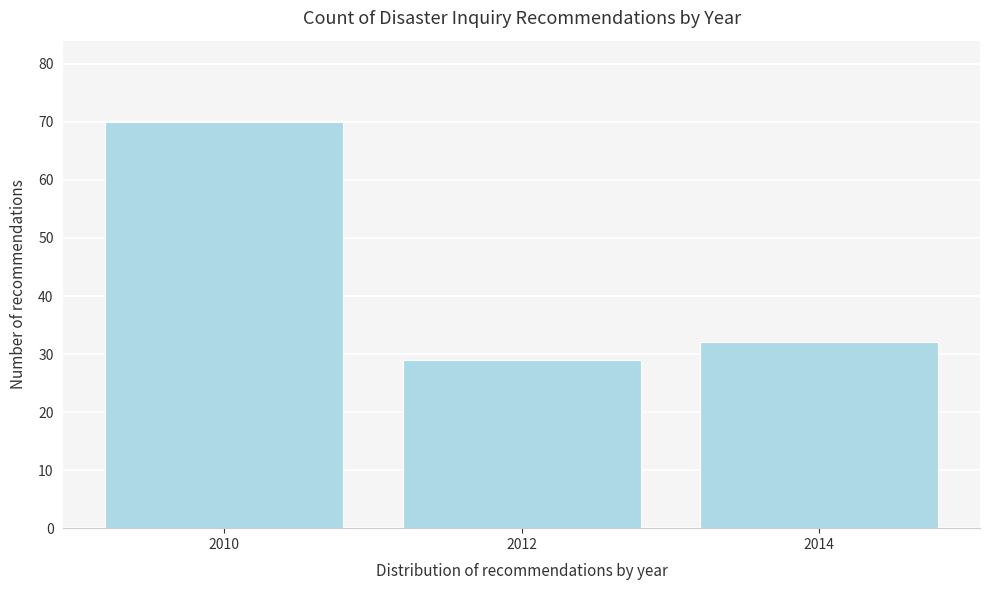

Reading left to right, what are all the values shown in this chart?

70	29	32